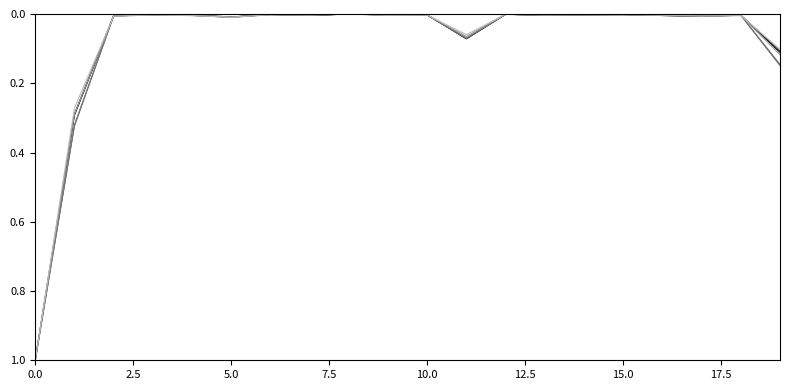

What is the maximum value shown in the chart?

1.0